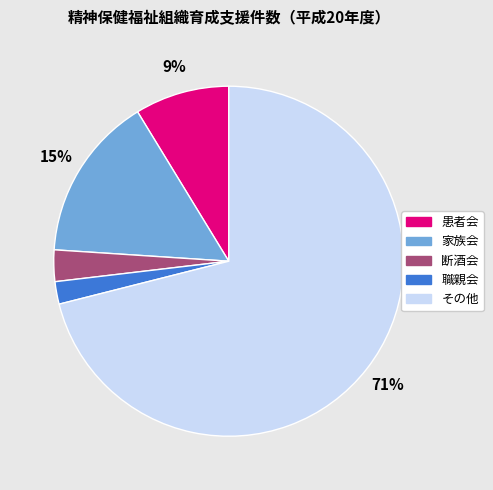

To the nearest percent, what is the difference between the largest and smallest slice percentages?

69%